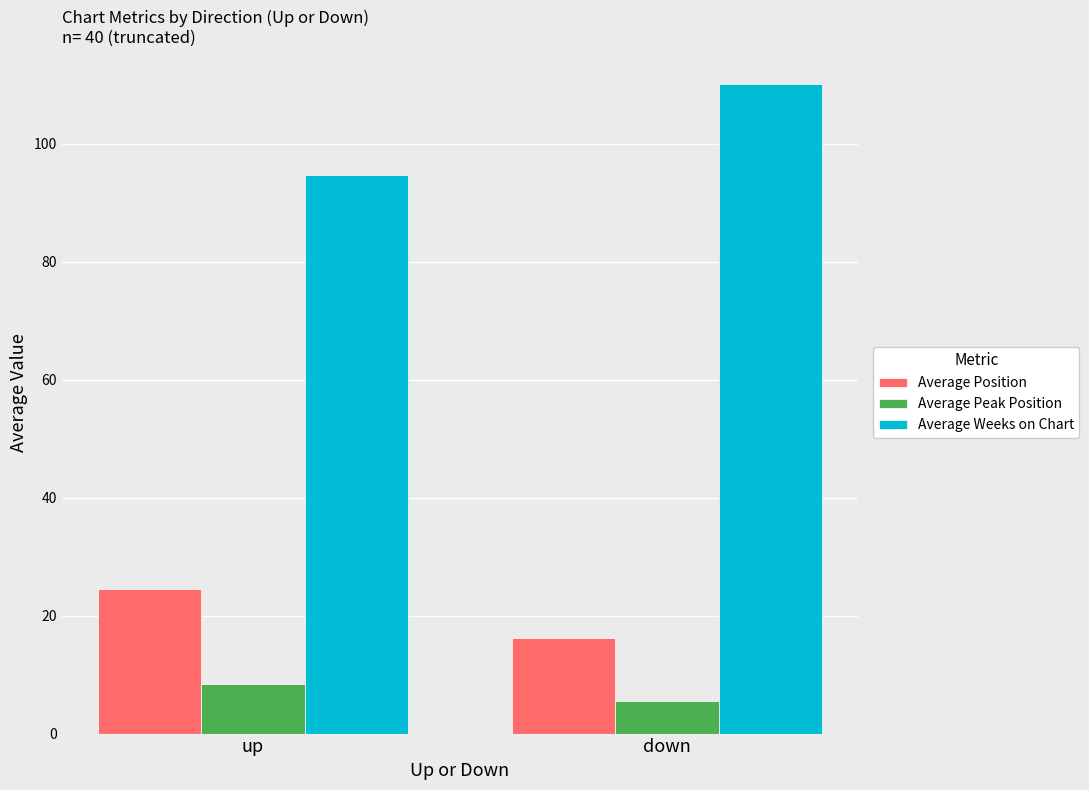

How many groups of bars are there?

2